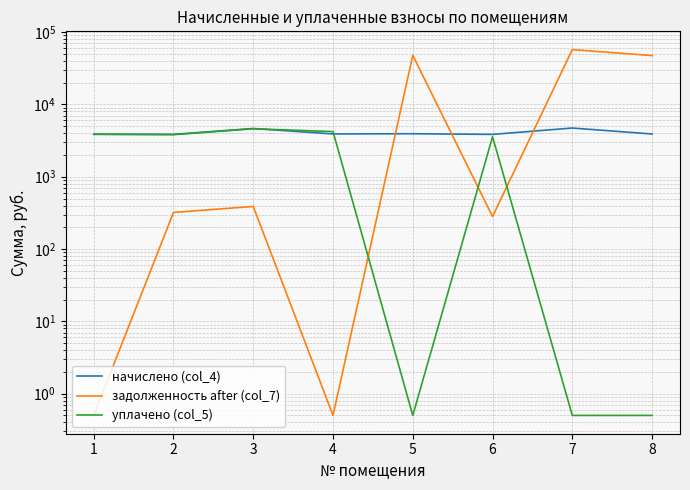

What is the difference between the highest and lowest values at 3?

4255.3